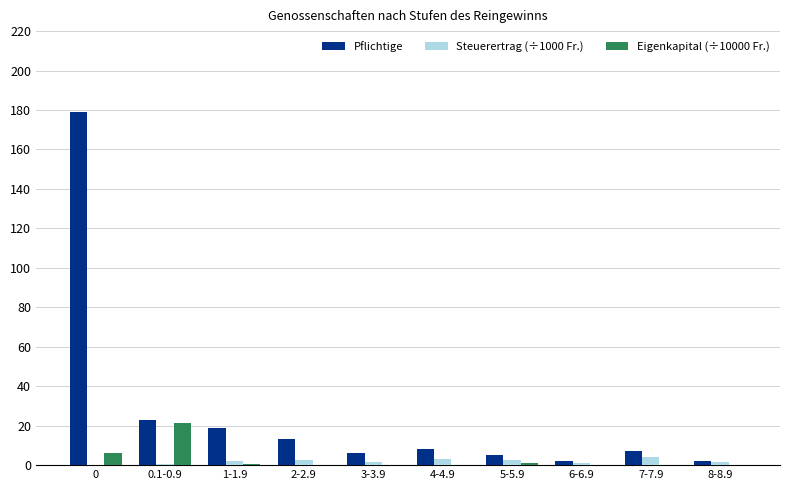

How many series are shown in this chart?

3